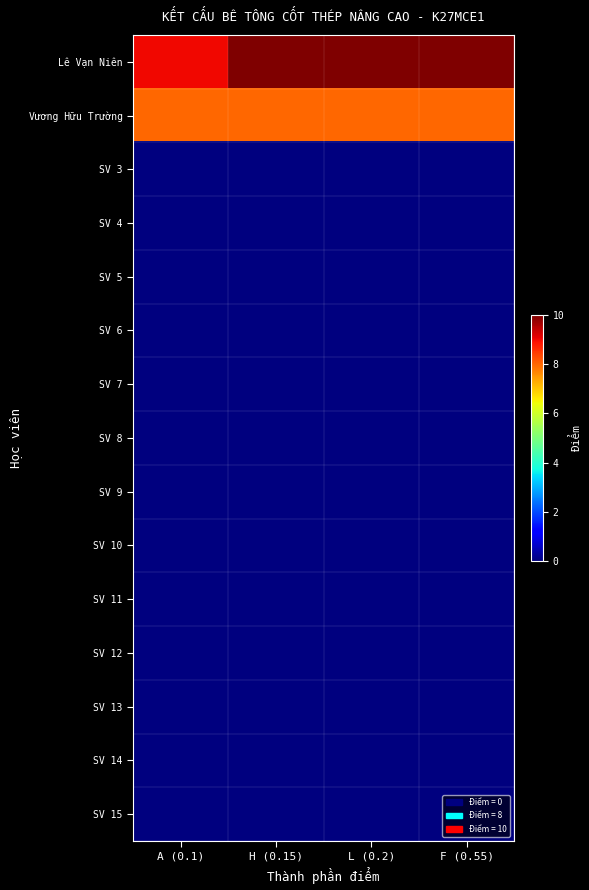

Which category has the lowest value across all series?

A (0.1)